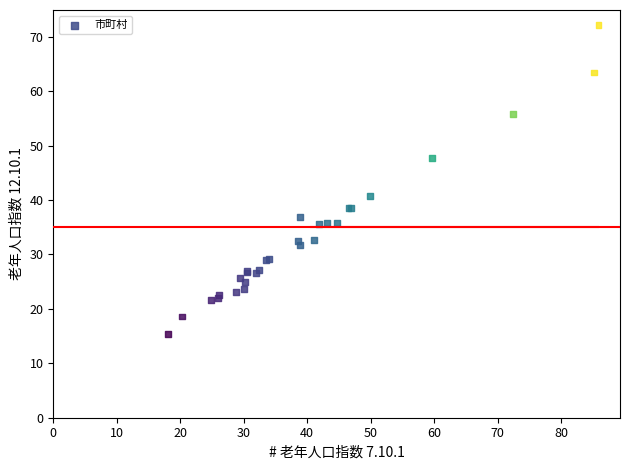

What Y value in the scatter plot is closest to 43?

40.8